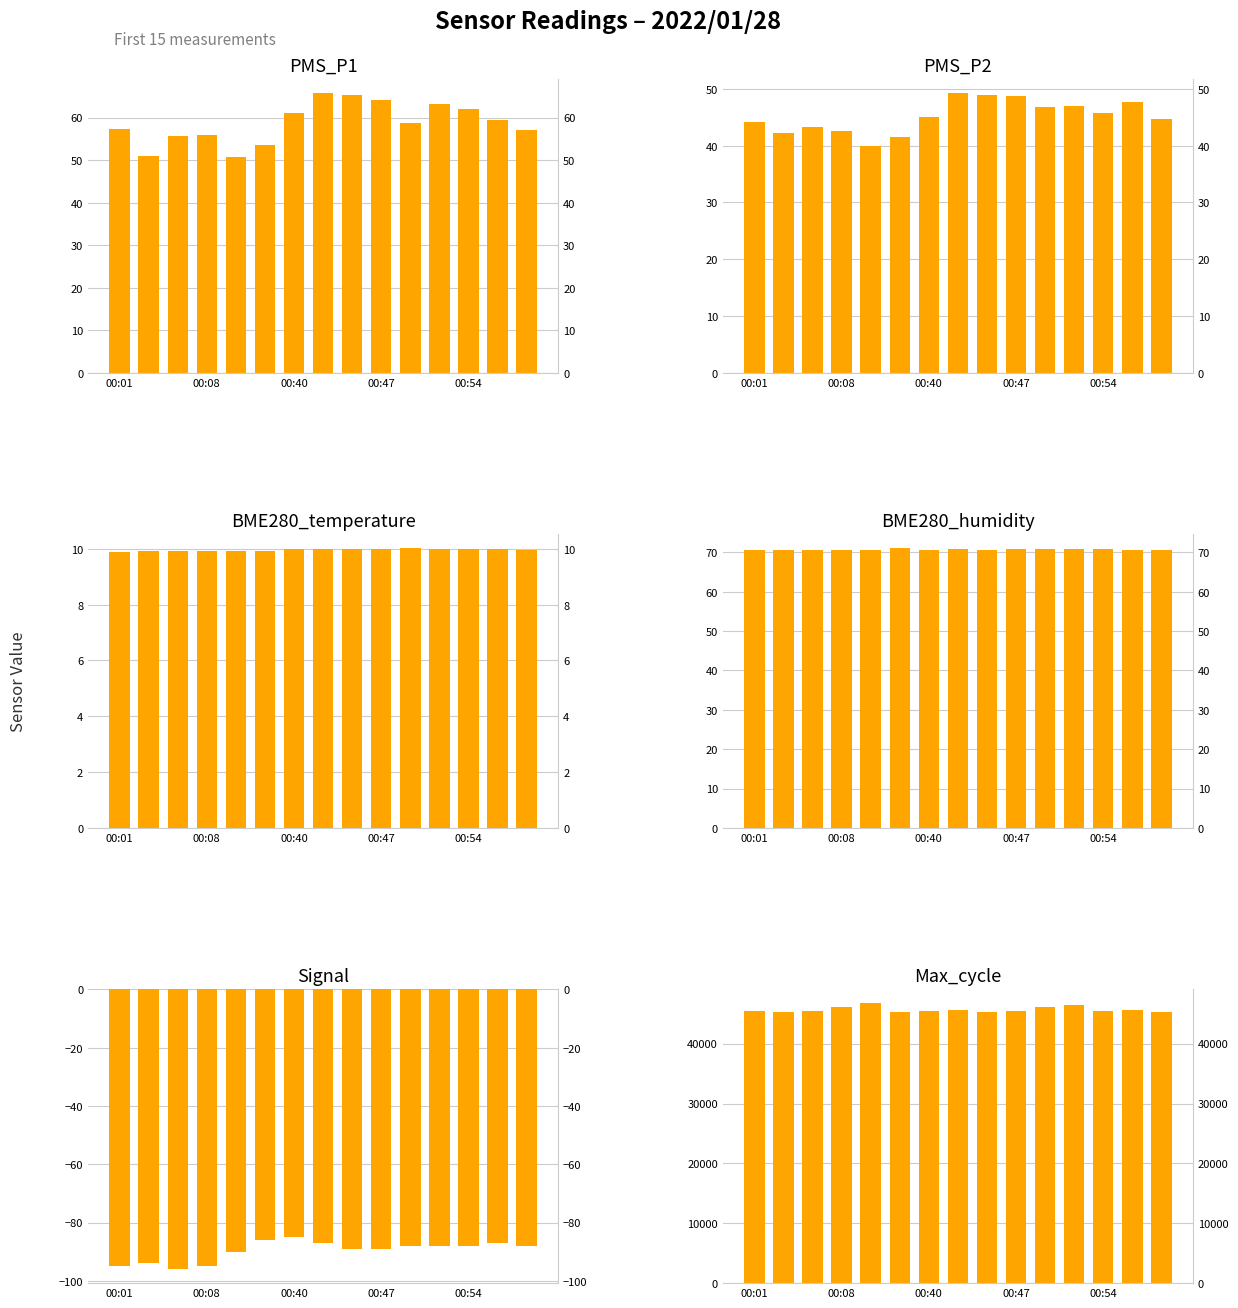

What is the average value of the Max_cycle series?

45658.1